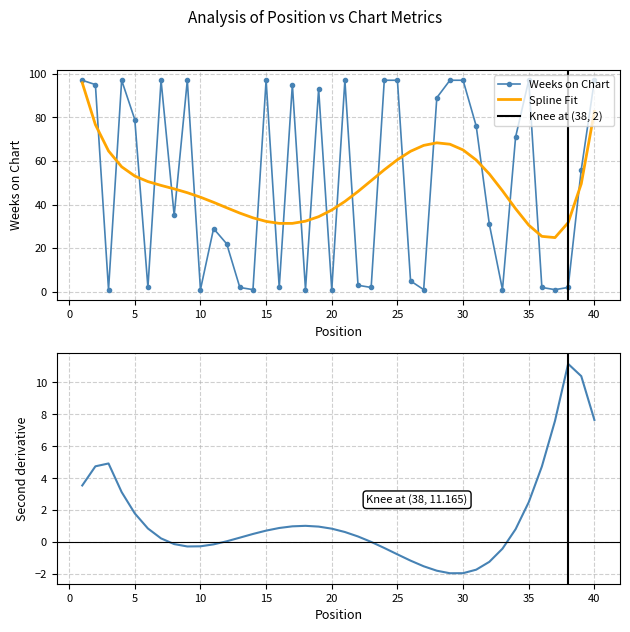

Which label corresponds to the largest value in the chart?

1